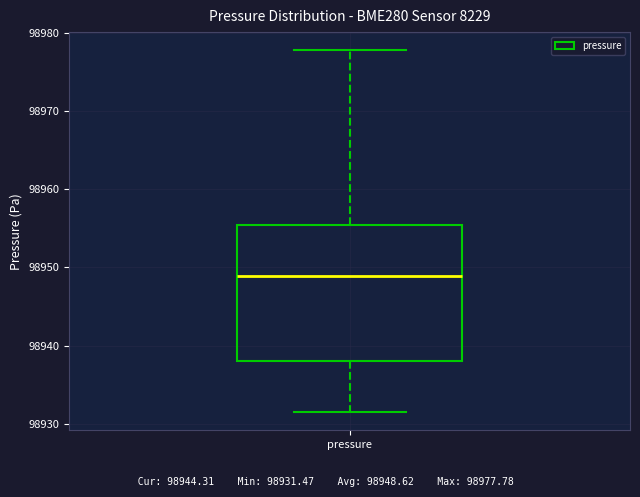

Where is the lower edge of the box for pressure on the y-axis? The values are not printed on the chart, so give them approximately, as read against the axis.

98938